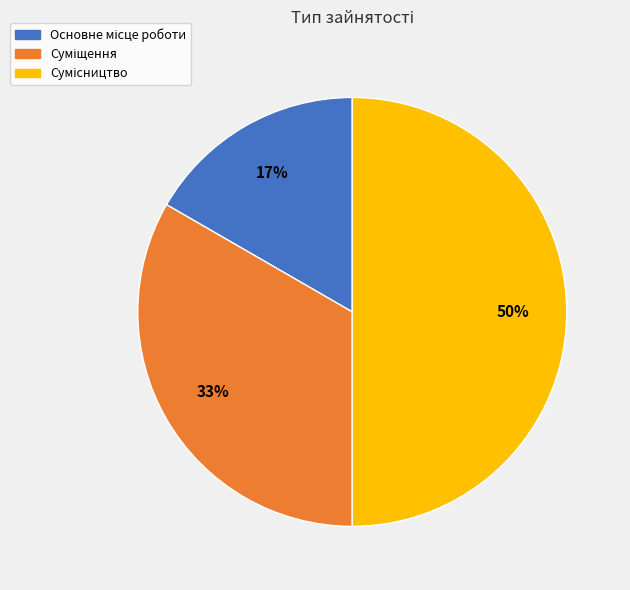

To the nearest percent, what is the difference between the largest and smallest slice percentages?

33%